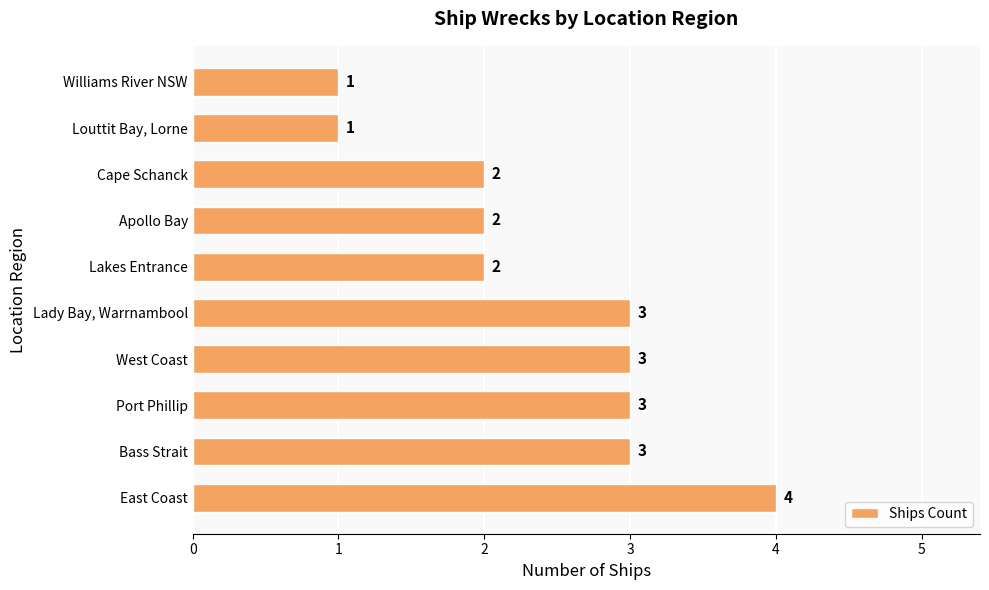

Which has a higher value, Louttit Bay, Lorne or Port Phillip?

Port Phillip